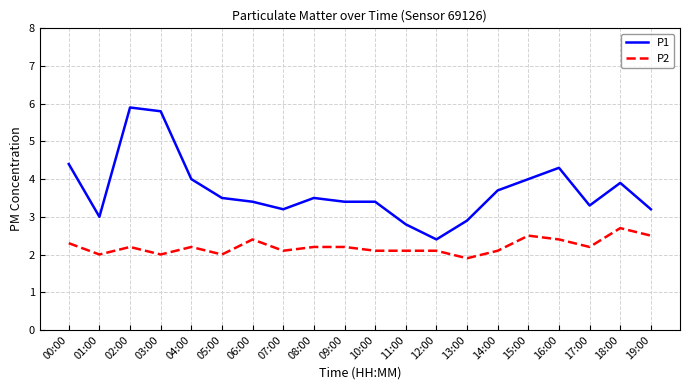

Reading left to right, what are all the values shown in this chart?

P1: 4.4	3.0	5.9	5.8	4.0	3.5	3.4	3.2	3.5	3.4	3.4	2.8	2.4	2.9	3.7	4.0	4.3	3.3	3.9	3.2
P2: 2.3	2.0	2.2	2.0	2.2	2.0	2.4	2.1	2.2	2.2	2.1	2.1	2.1	1.9	2.1	2.5	2.4	2.2	2.7	2.5